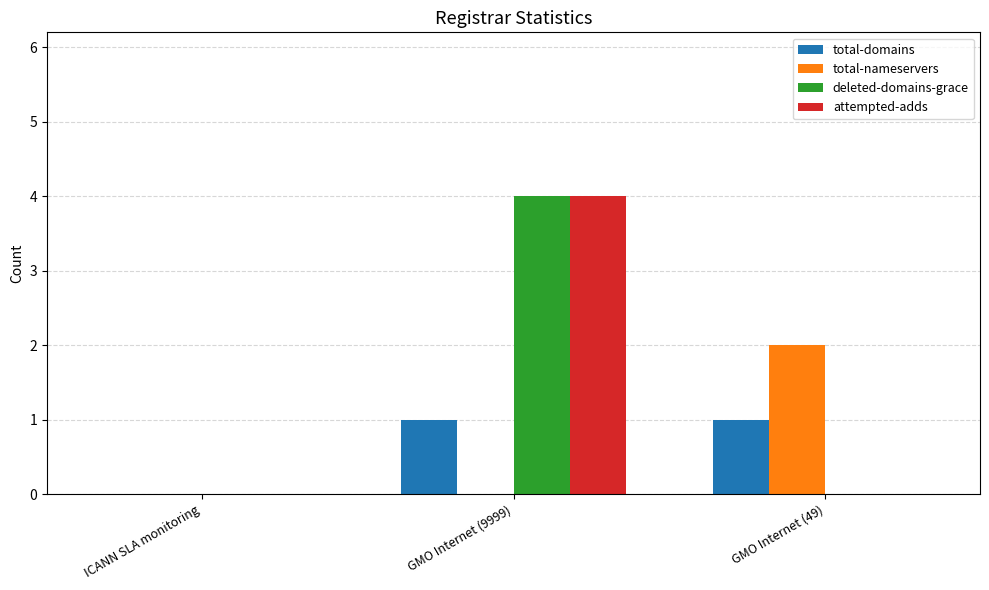

What is the sum of the deleted-domains-grace values at GMO Internet (9999) and GMO Internet (49)?

4